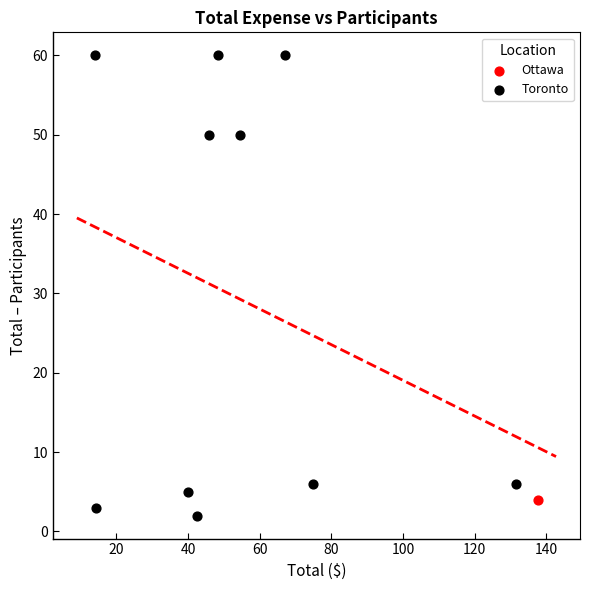

What are all the series names shown in the legend?

Toronto, Ottawa